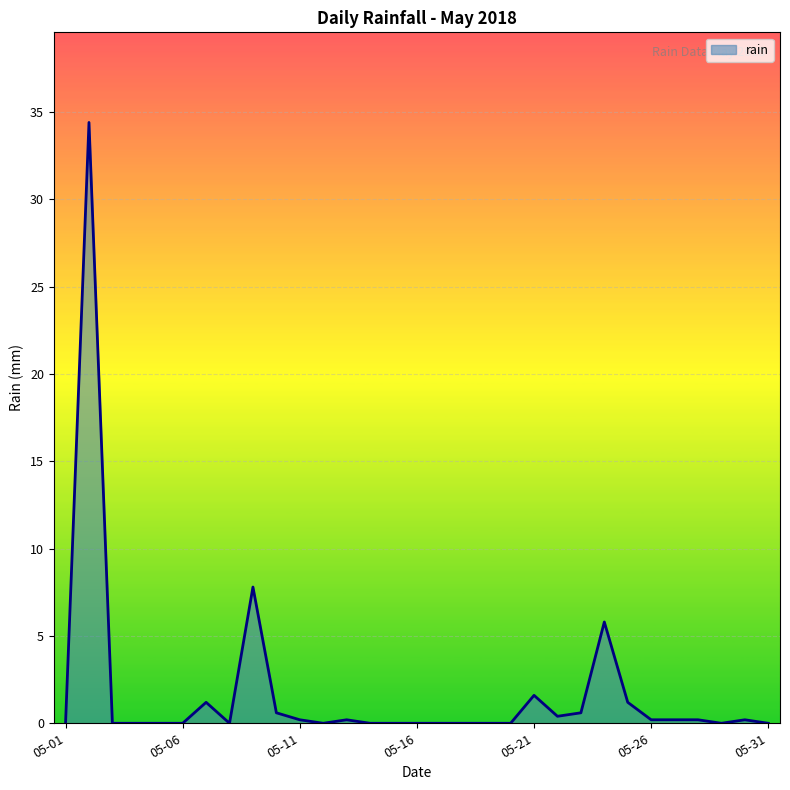

What is the maximum value shown in the chart?

34.4